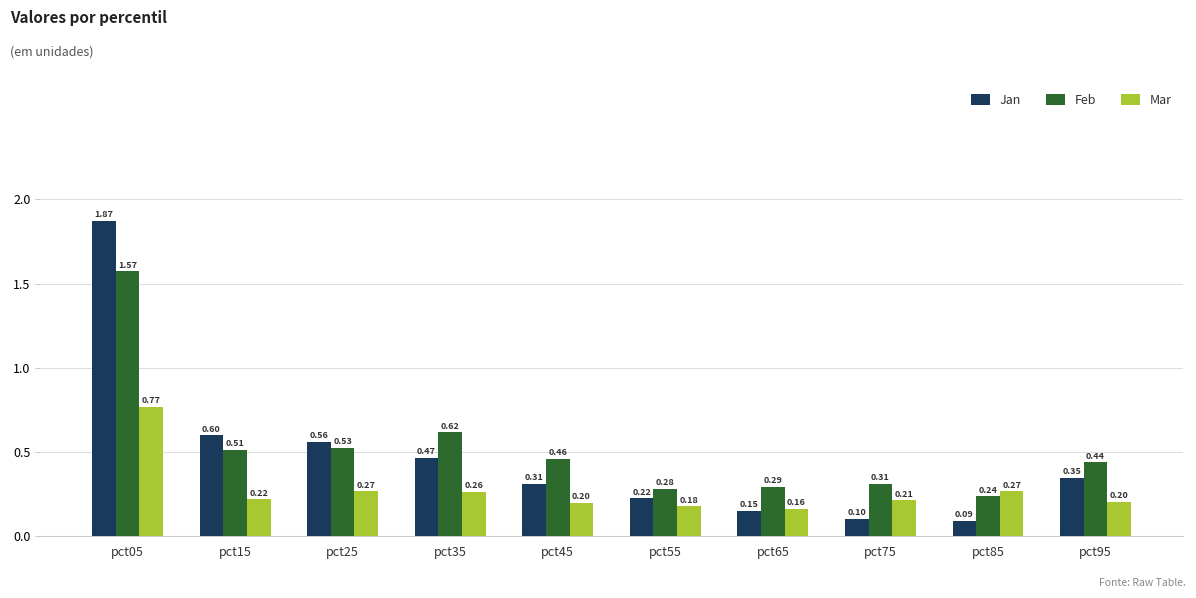

At which category is the sum across all series the highest?

pct05